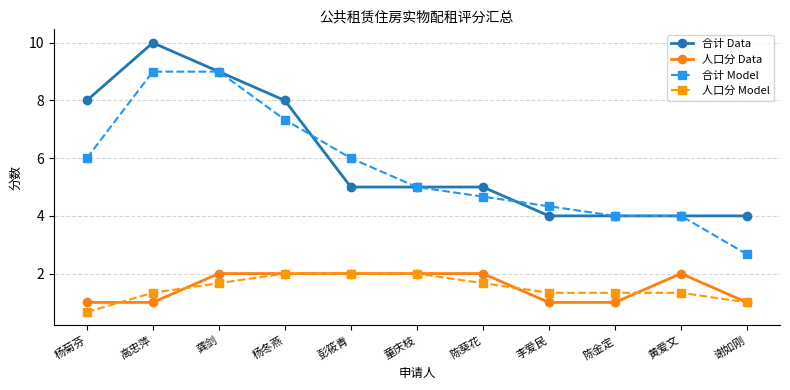

What value does the 人口分 Model series have at 黄爱文?

1.3